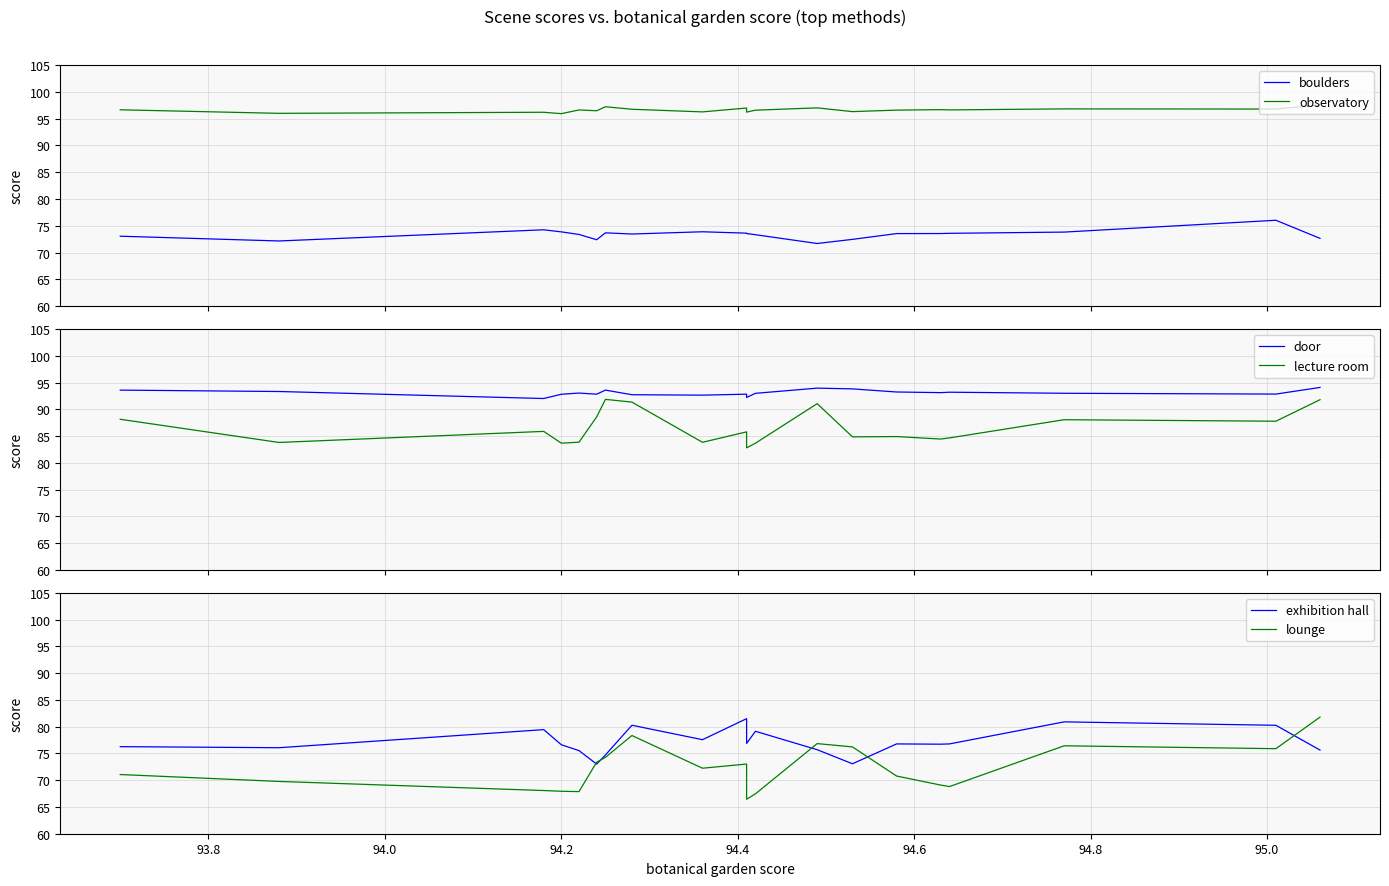

Which series has the largest total across all categories?

observatory